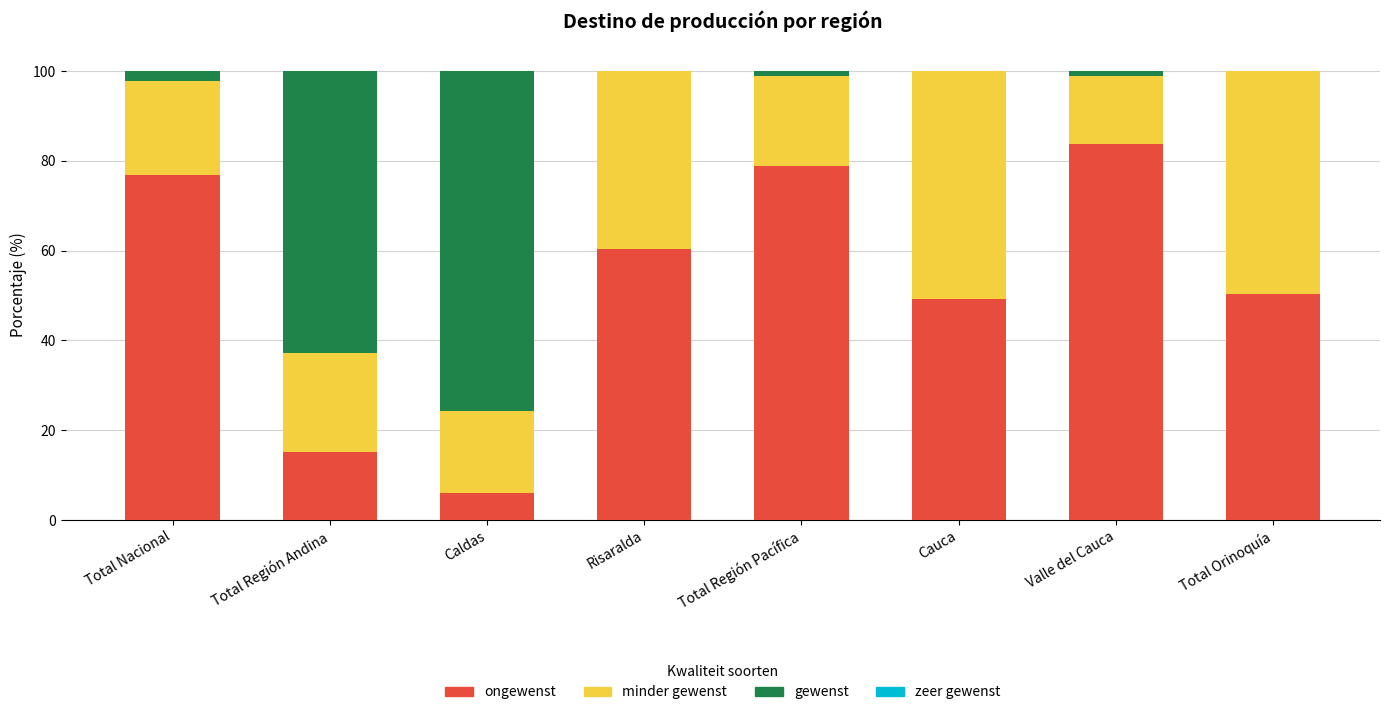

What is the total value across all series at Total Región Andina?

100.0